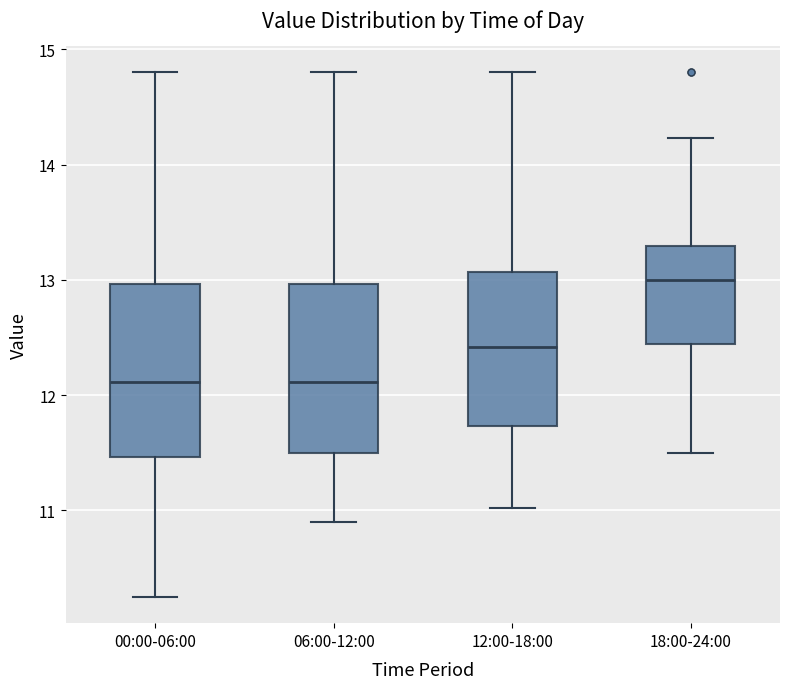

Reading left to right, transcribe this box plot: for each box, give where its median line is, the range the box spans, and where its two whiskers end, as read against the y-axis. The values are not printed on the chart, so give them approximately, as read against the axis.

00:00-06:00: median 12.1, box 11.5 to 13.0, whiskers 10.3 to 14.8
06:00-12:00: median 12.1, box 11.5 to 13.0, whiskers 10.9 to 14.8
12:00-18:00: median 12.4, box 11.7 to 13.1, whiskers 11.0 to 14.8
18:00-24:00: median 13.0, box 12.4 to 13.3, whiskers 11.5 to 14.2